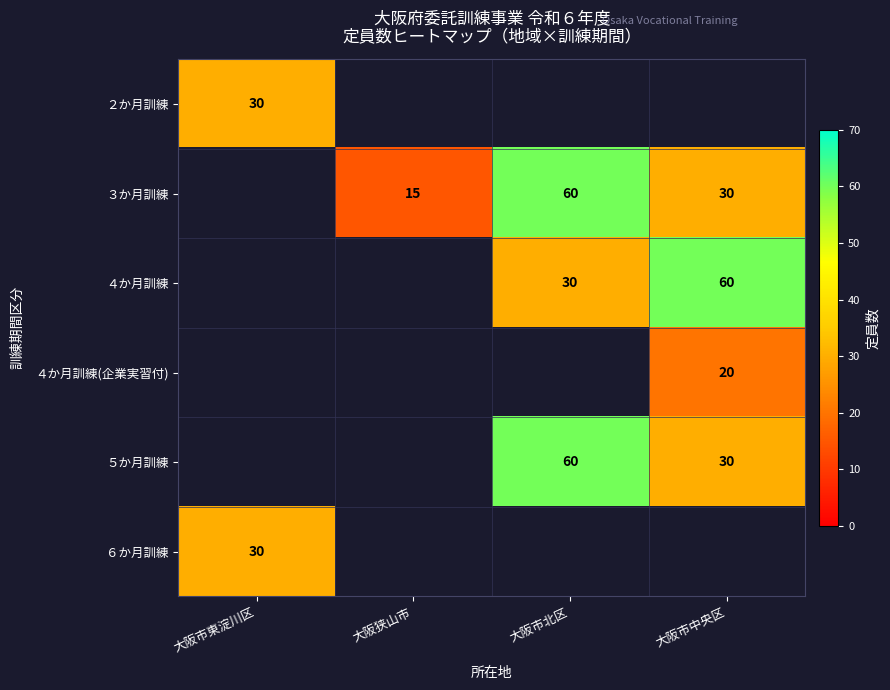

Is it true that ３か月訓練 equals 5 at 大阪狭山市?

False